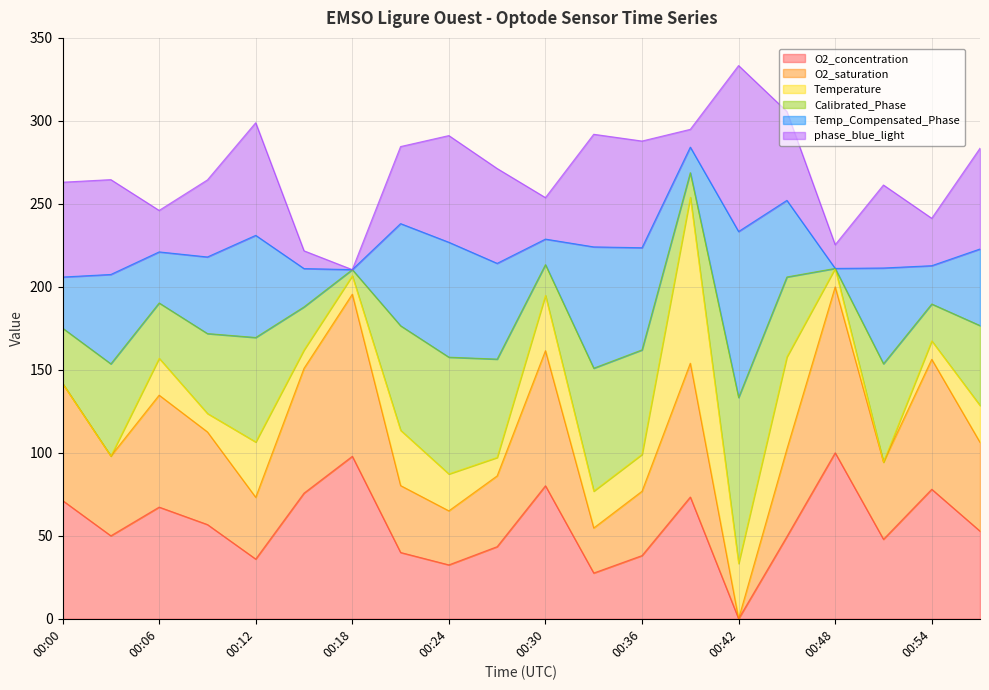

True or false: O2_concentration and Temperature intersect in this chart.

False